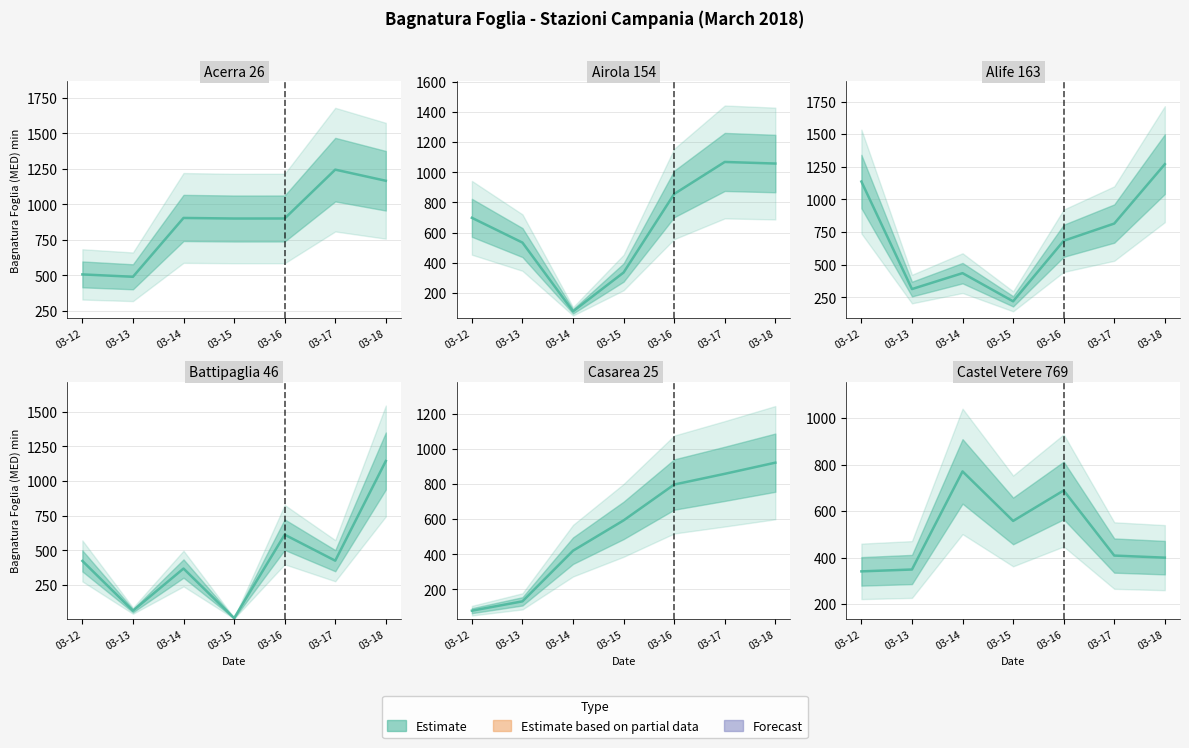

True or false: Casarea 25 has more than 2 points higher than both neighbors.

False